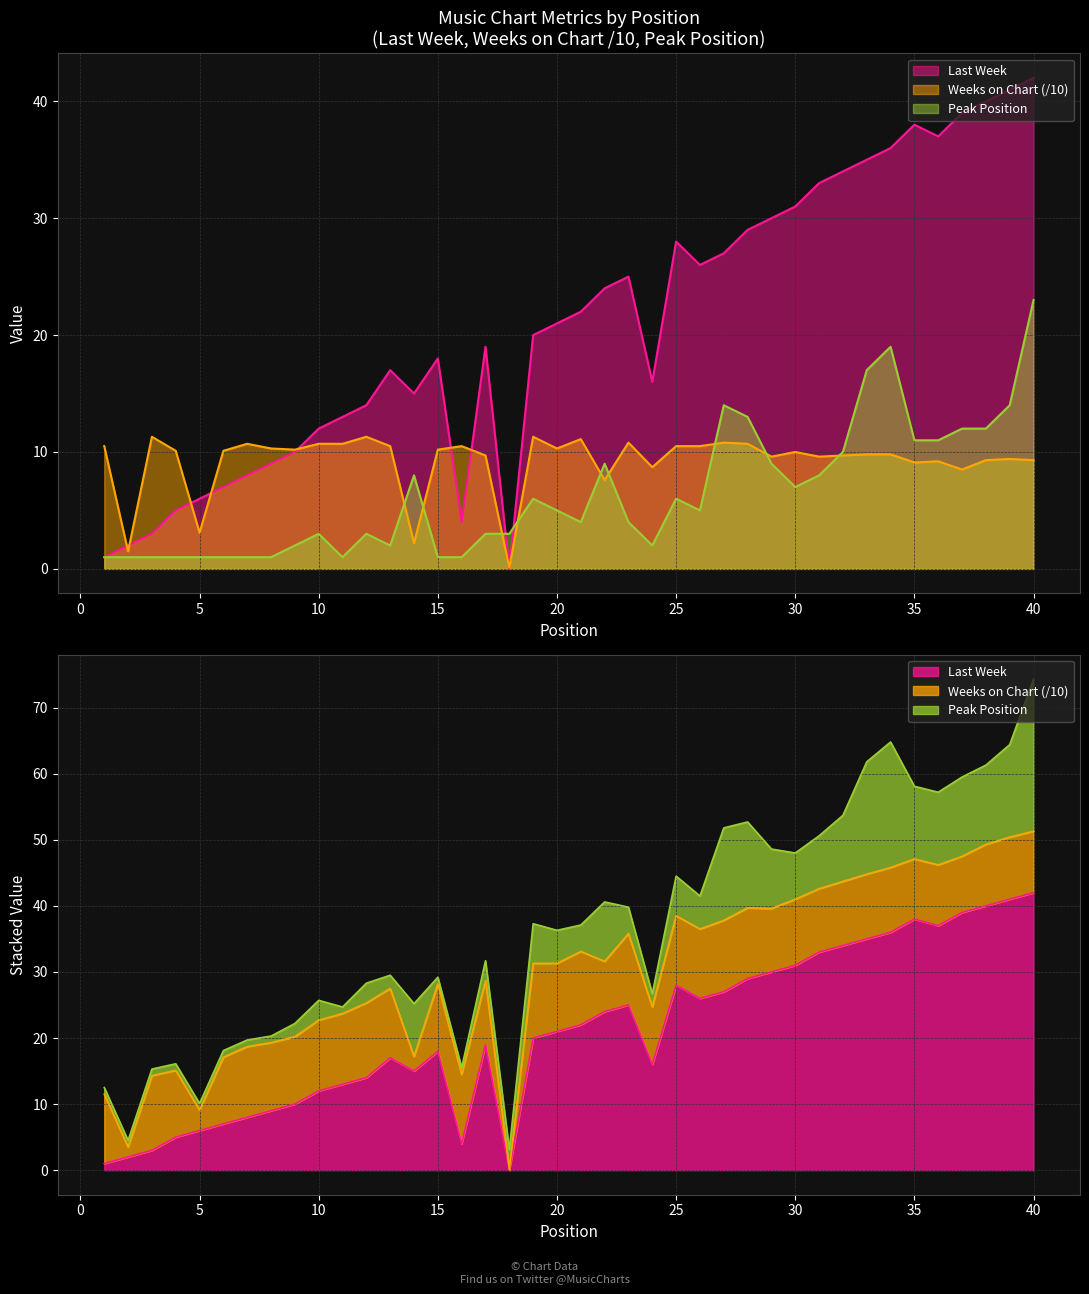

Which series ends up on top after the final intersection of Last Week and Weeks on Chart?

Last Week